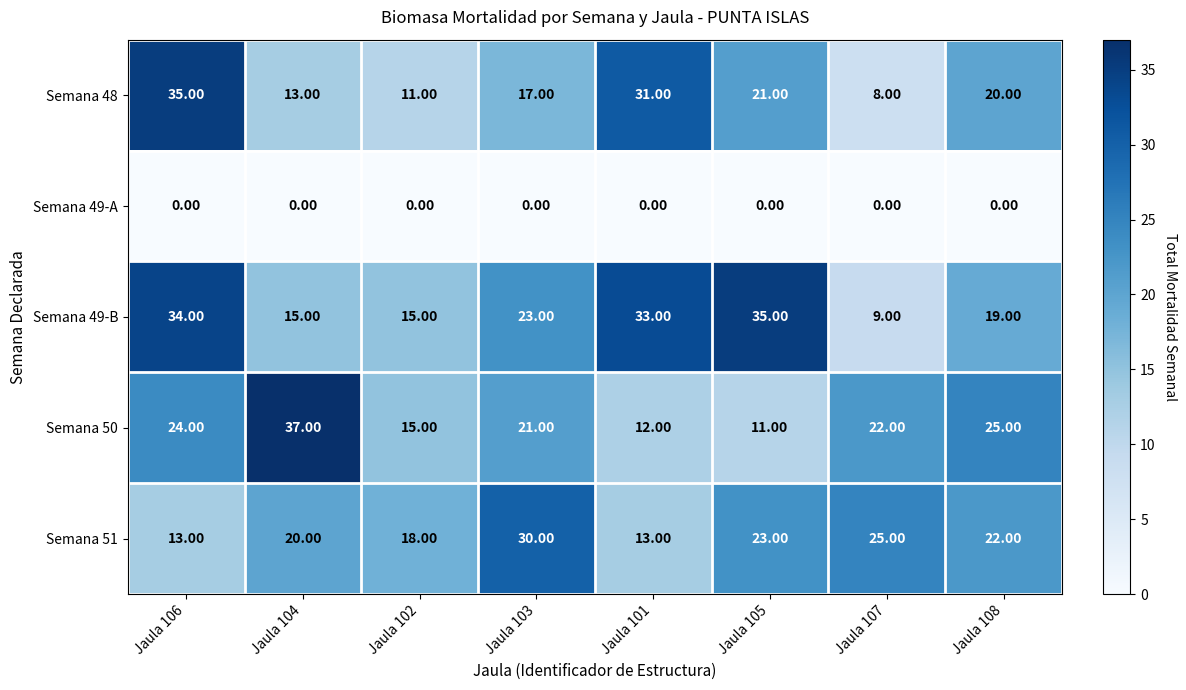

What is the difference between the maximum and minimum values in the Semana 48 series?

27